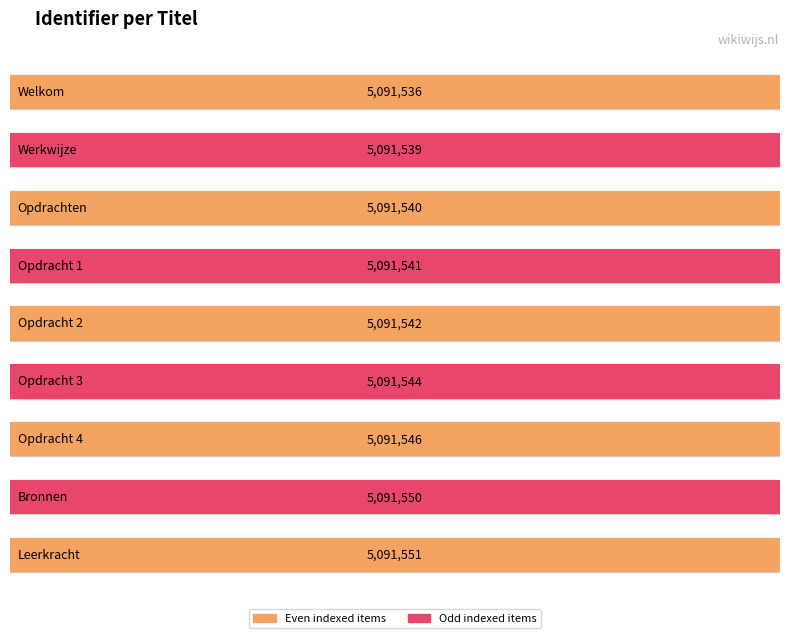

What is the label of the 6th bar from the left?

Opdracht 3